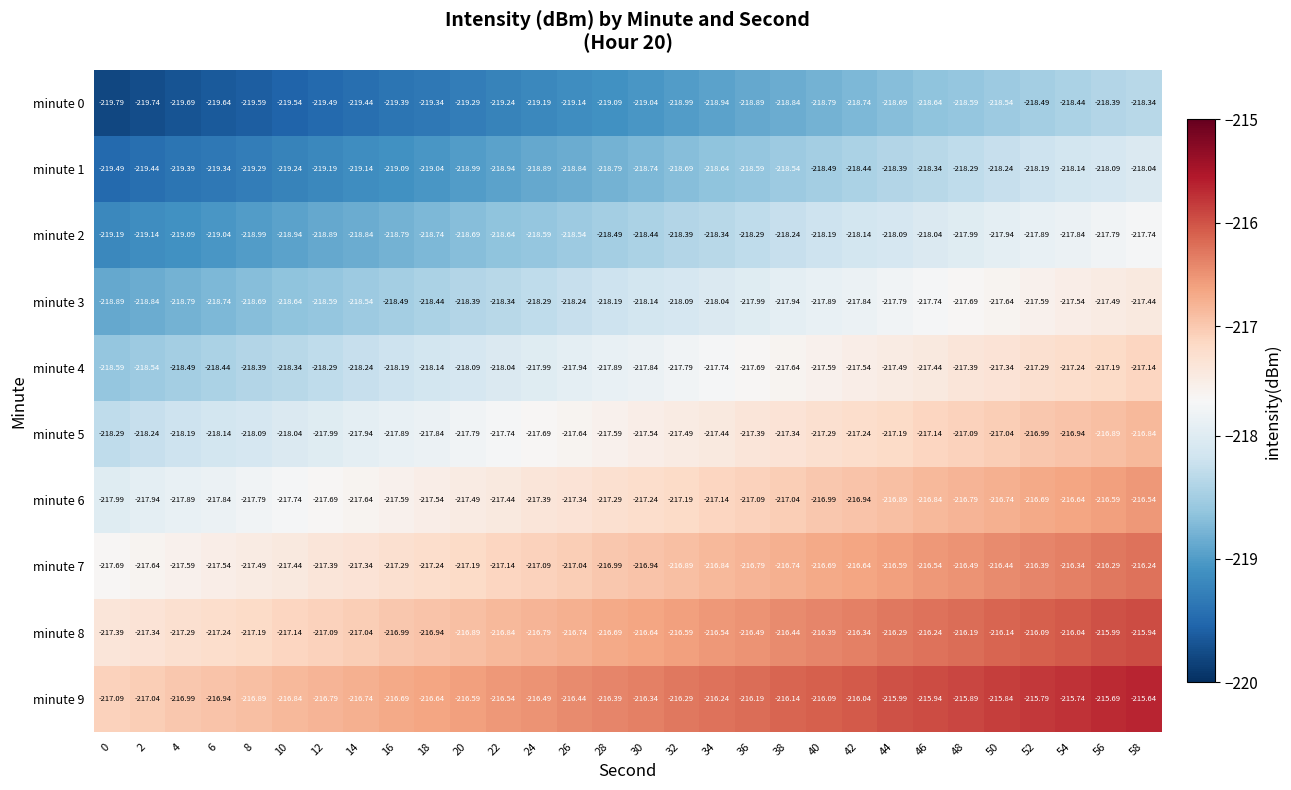

How many distinct data groups are displayed?

10